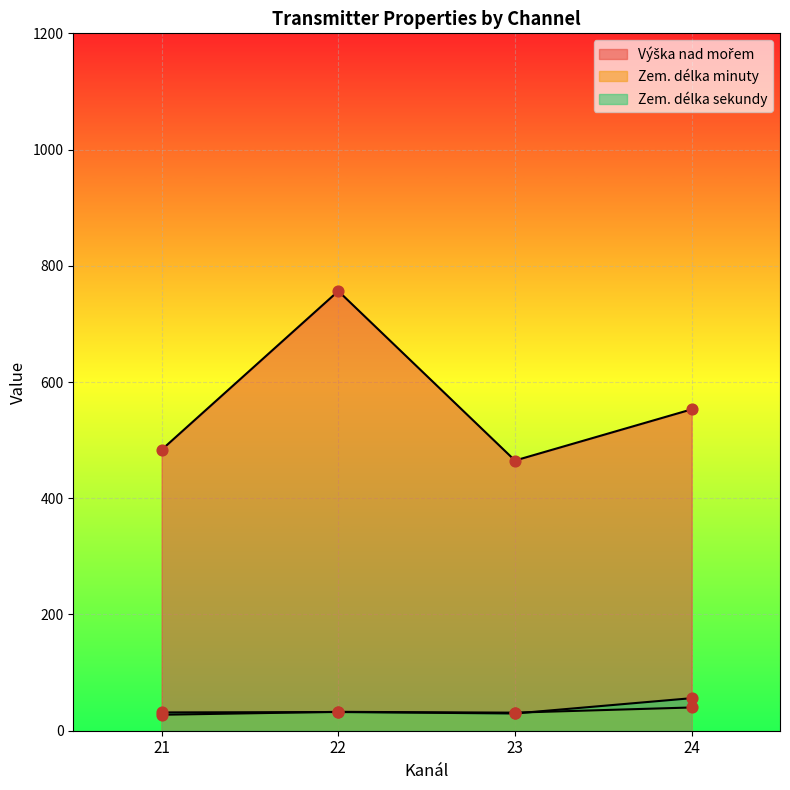

At which category is the sum across all series the highest?

22